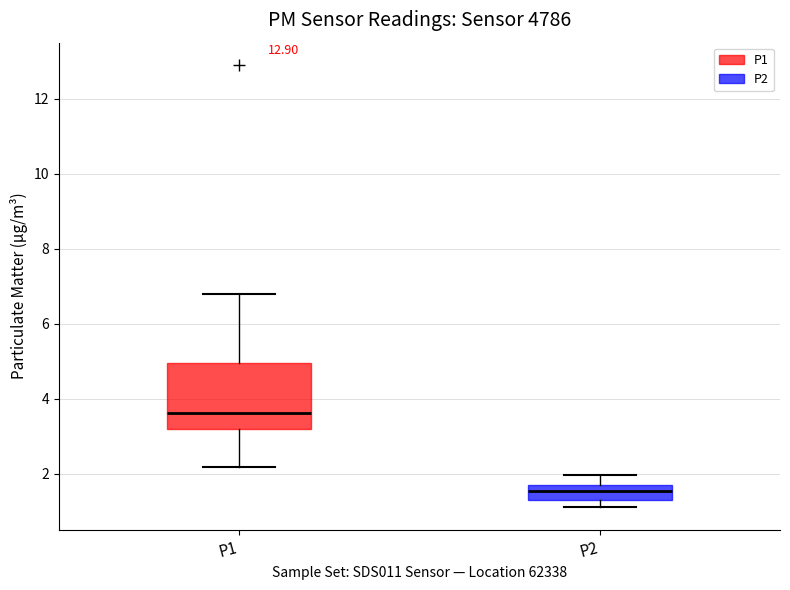

Where does the upper whisker of the box for P1 end on the y-axis? The values are not printed on the chart, so give them approximately, as read against the axis.

6.8